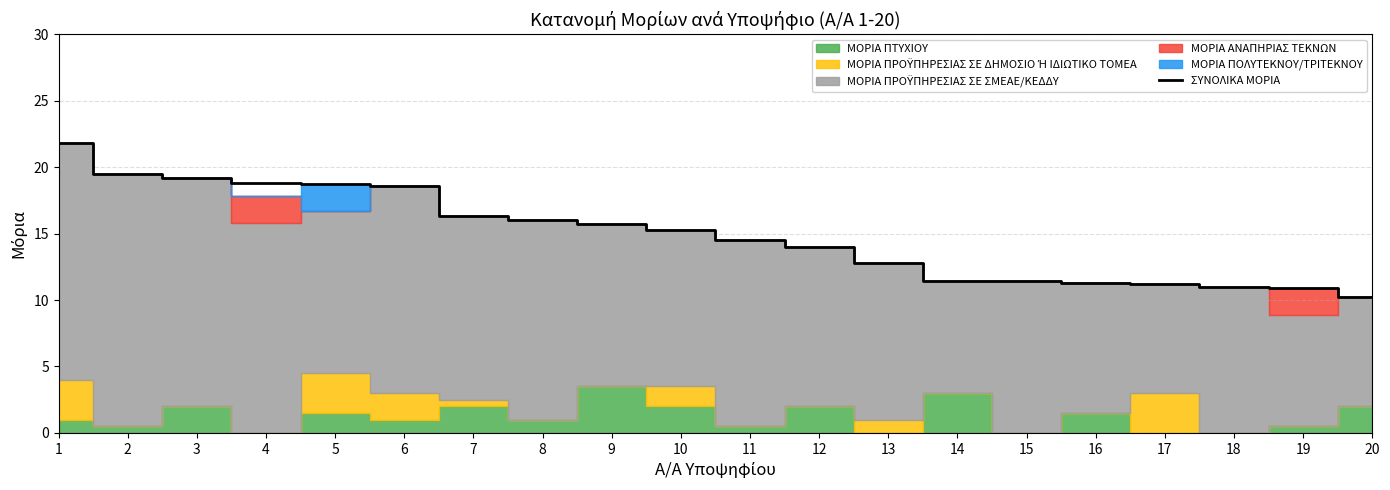

What is the value of the 2nd point from the left?

19.5